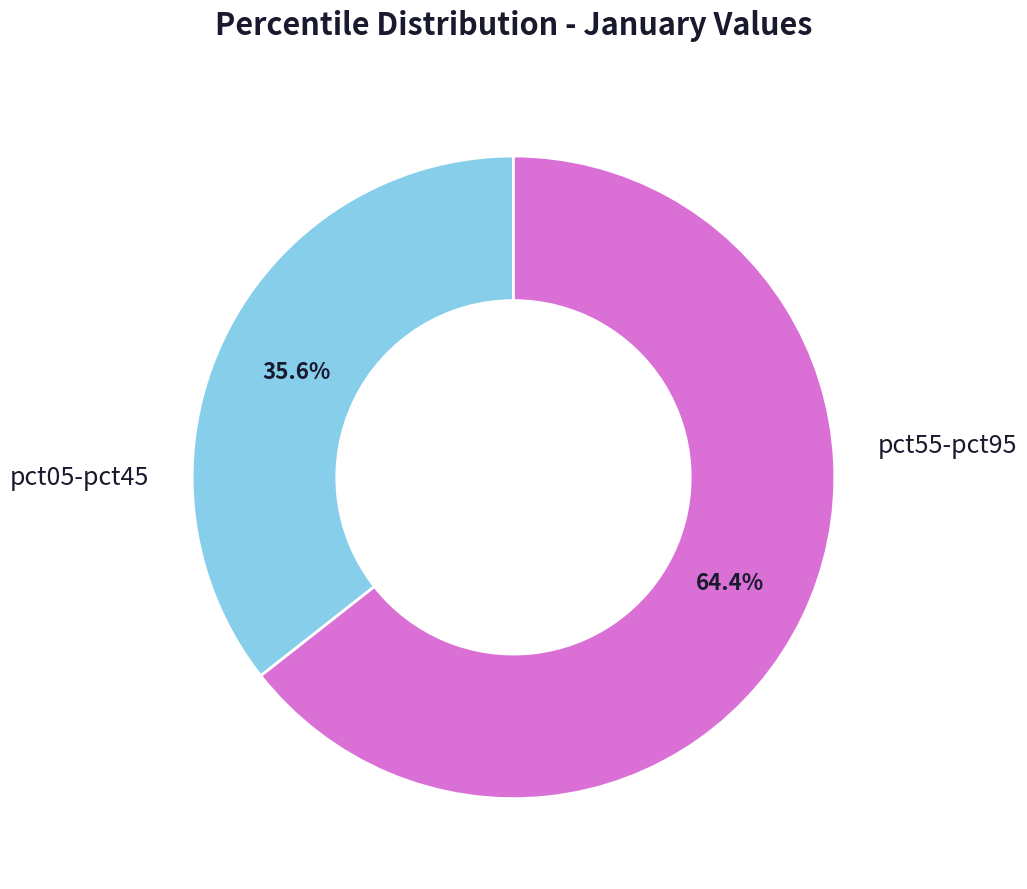

Does any single category account for the majority?

Yes